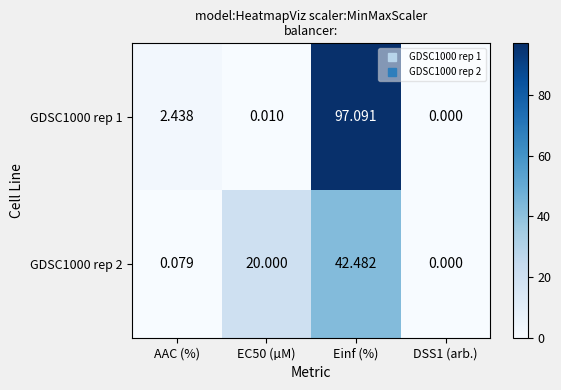

How many distinct data groups are displayed?

2